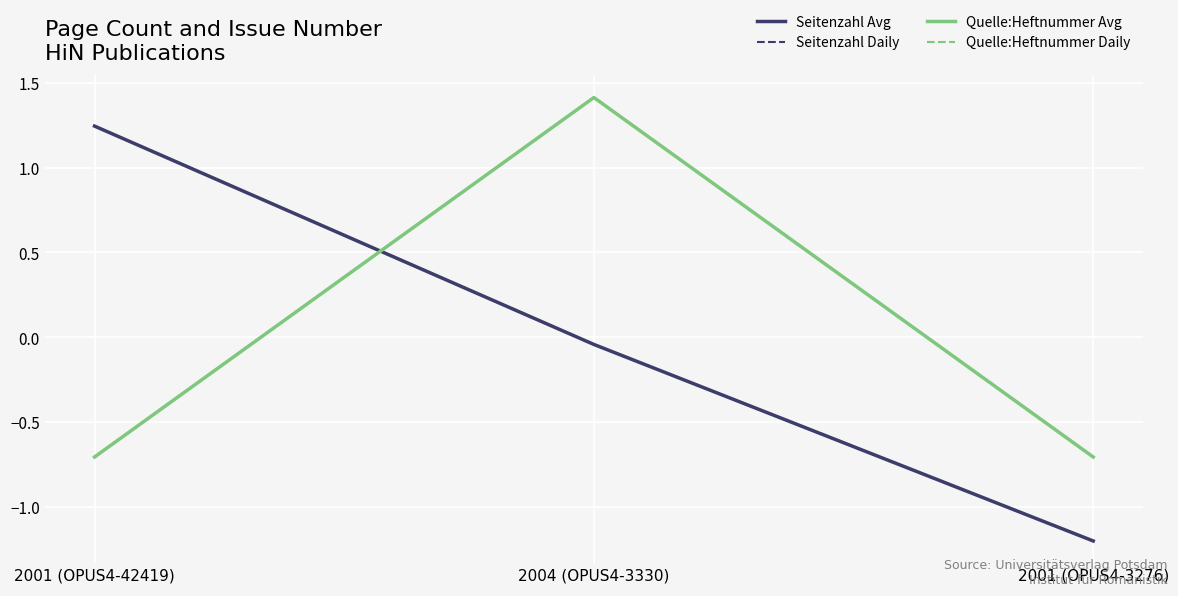

Does the chart display data point markers on the line(s)?

No